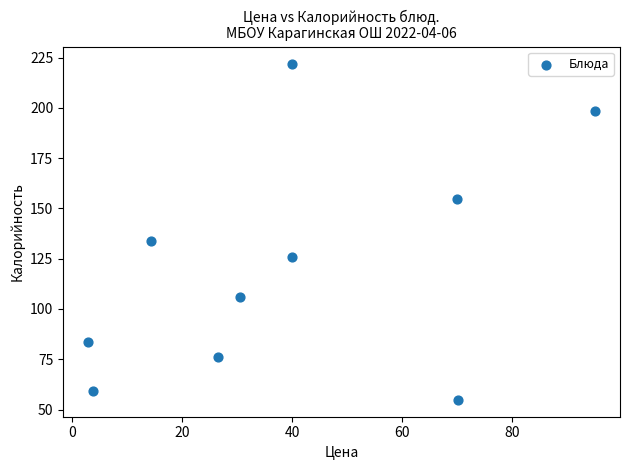

What is the average X value?

39.3